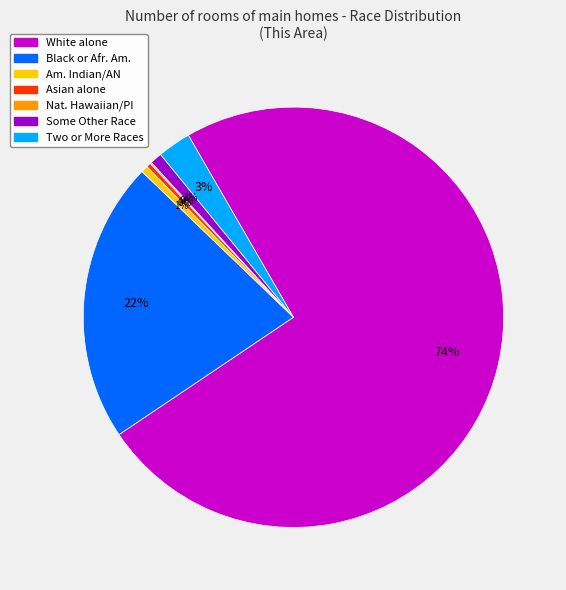

The Asian alone slice represents 0% of the pie. True or false?

True